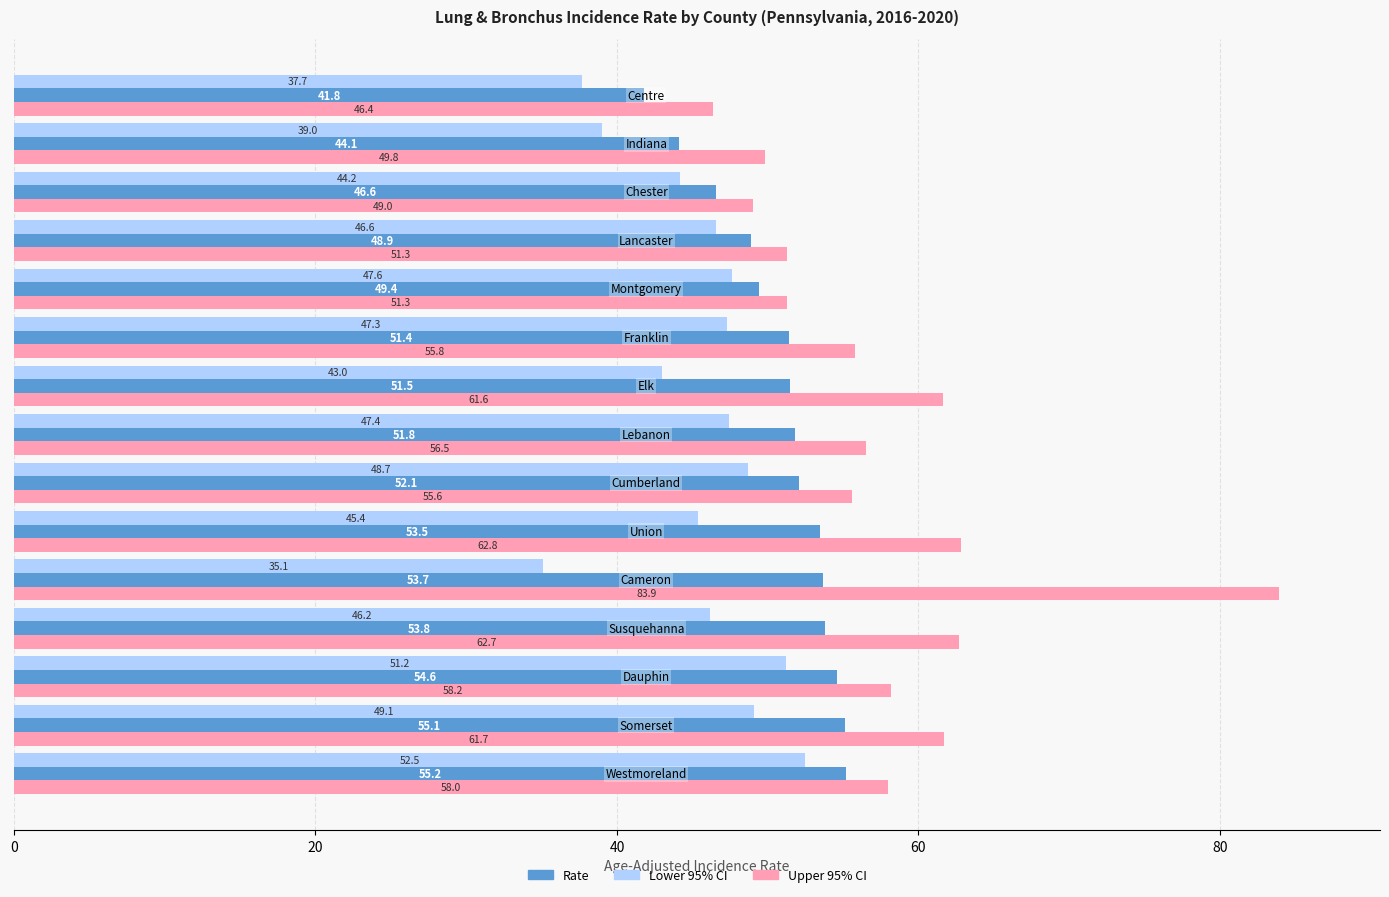

What is the minimum value shown in the chart?

35.1